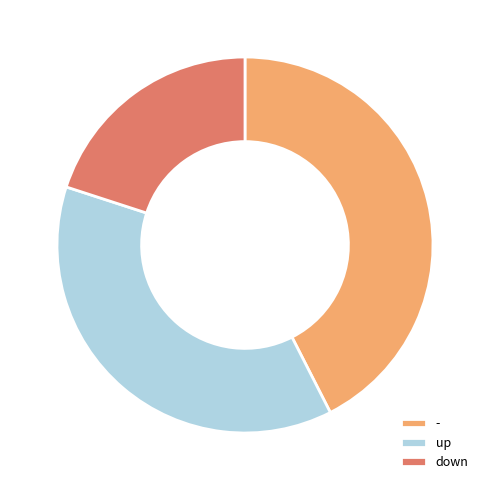

True or false: - accounts for 42% of the total.

True